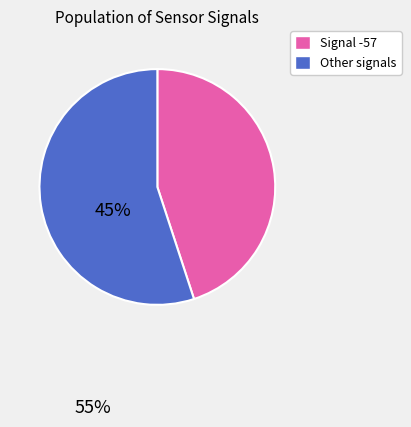

How many slices are in this pie chart?

2